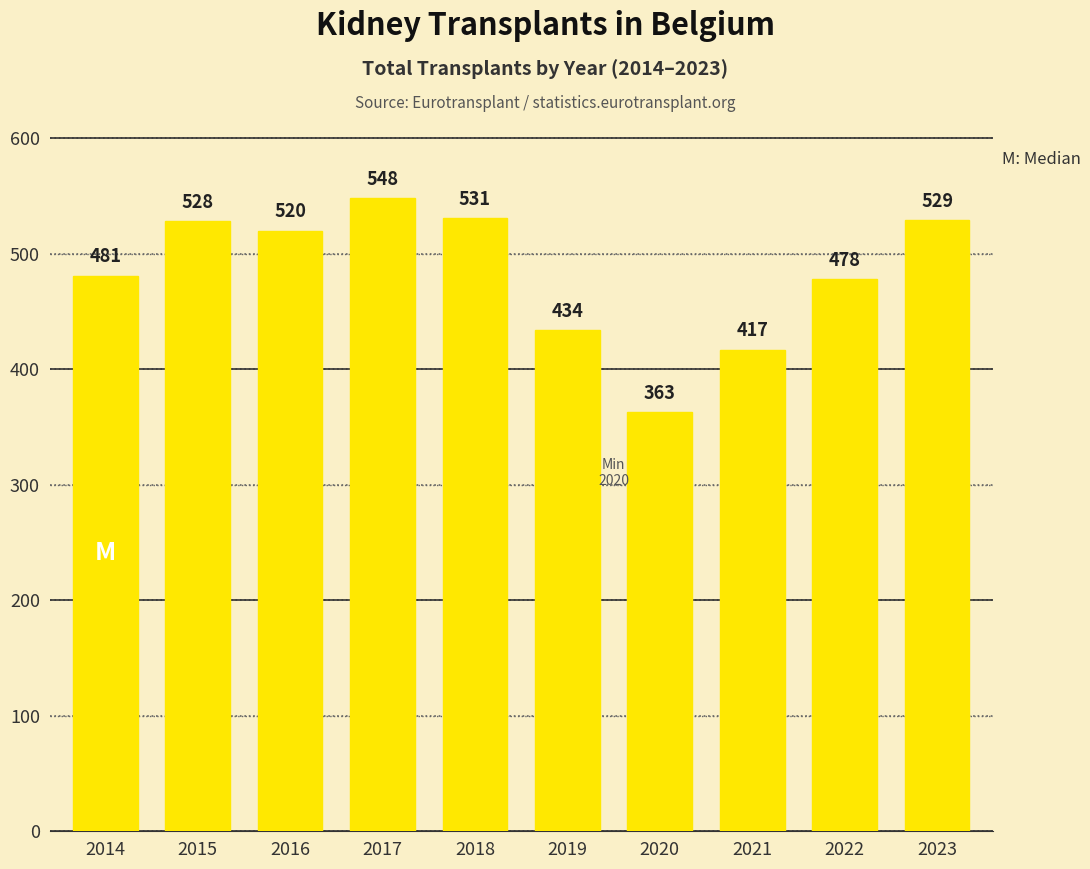

Reading left to right, transcribe all the data shown in this chart.

2014=481	2015=528	2016=520	2017=548	2018=531	2019=434	2020=363	2021=417	2022=478	2023=529